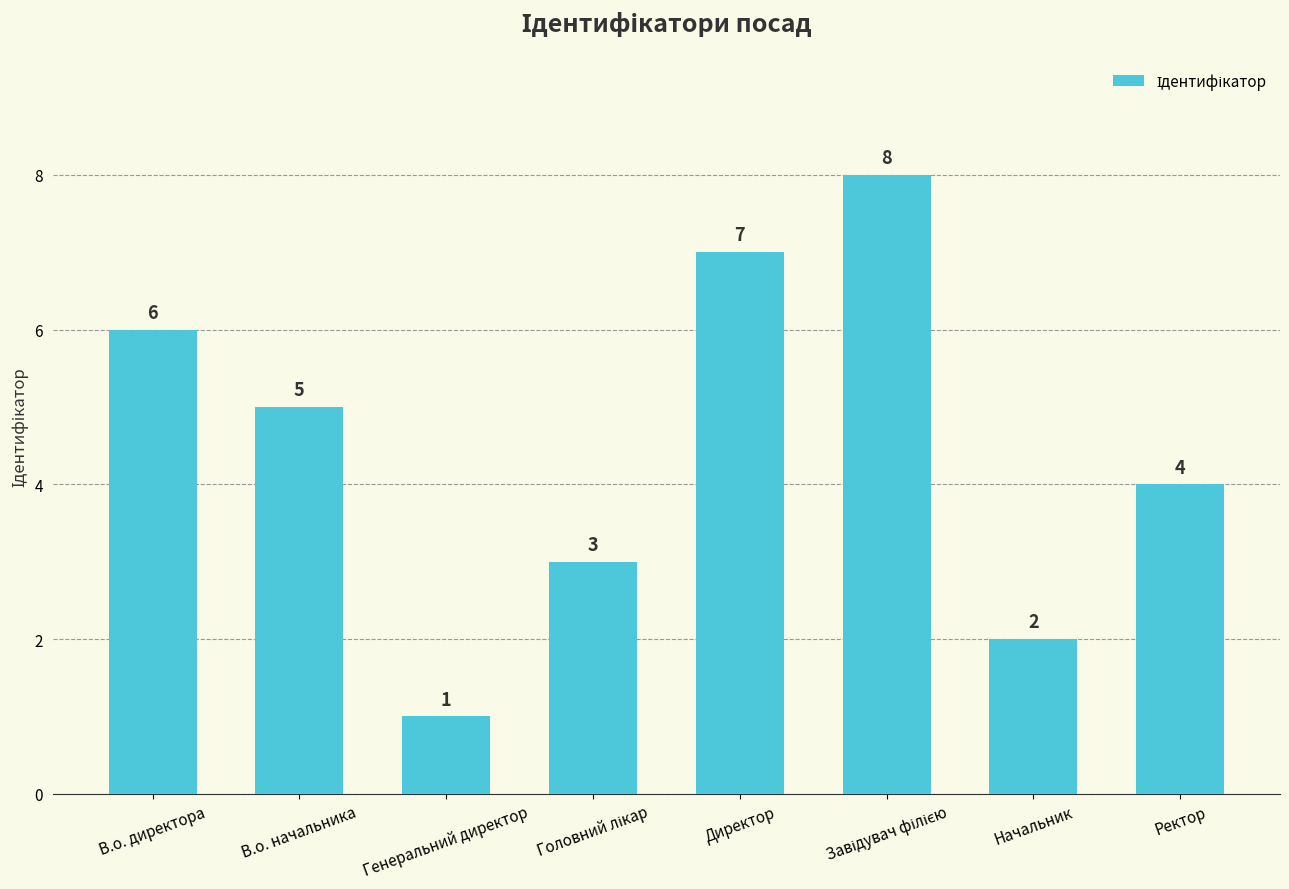

Between В.о. начальника and Директор, which is larger?

Директор